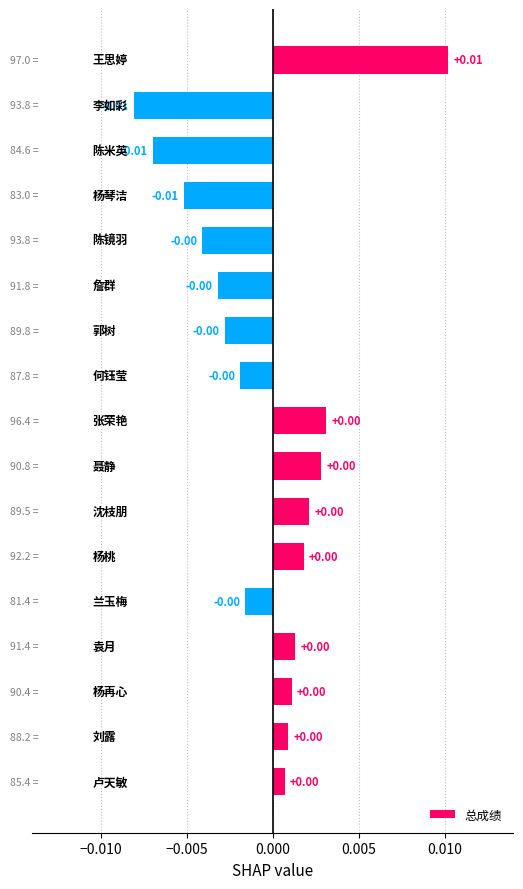

How many values are above zero?

9